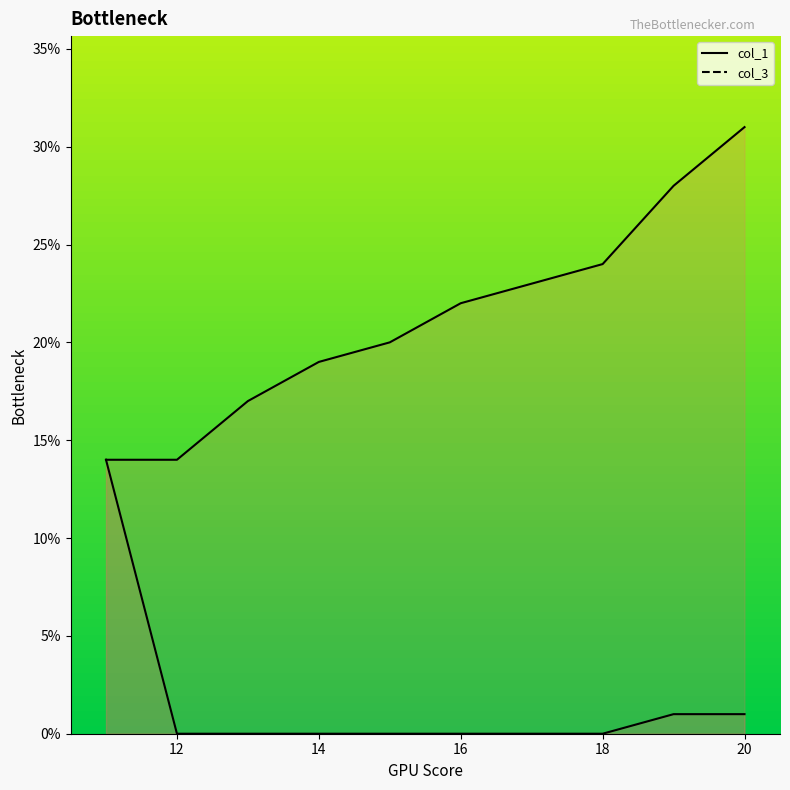

Does the chart display data point markers on the line(s)?

No